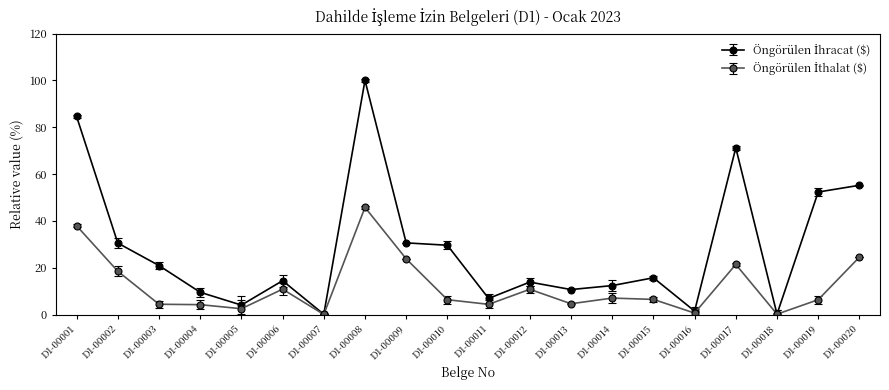

Which label corresponds to the largest value in the chart?

D1-00008